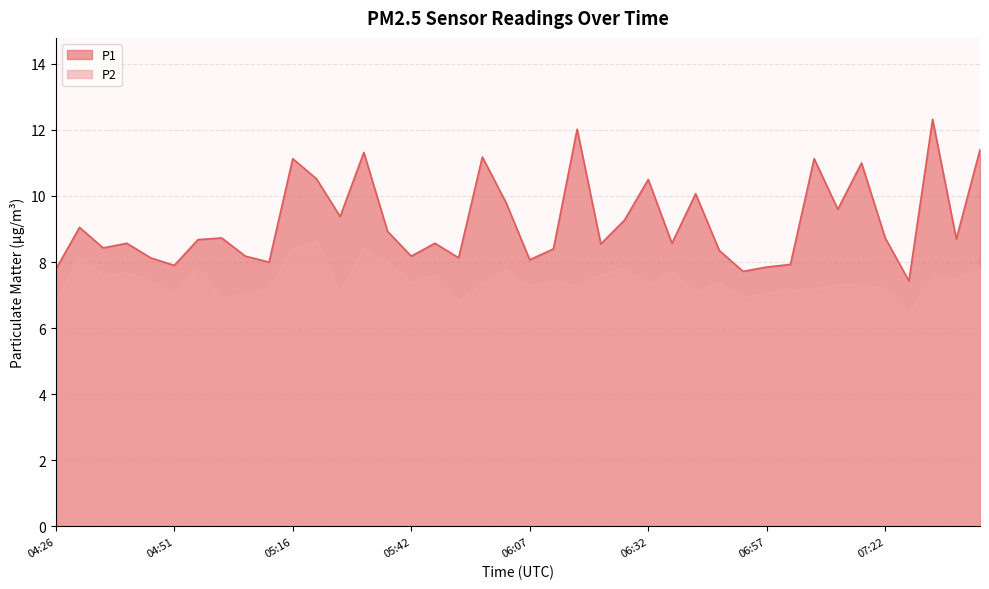

Which category has the highest value in the P2 series?

05:21